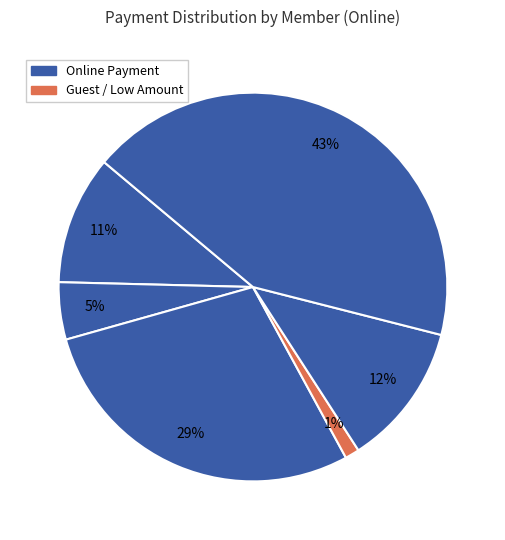

How many slices are in this pie chart?

6